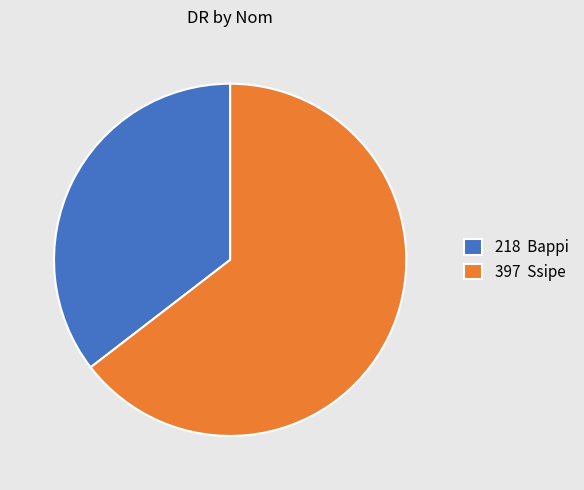

Which category accounts for the majority?

397 Ssipe